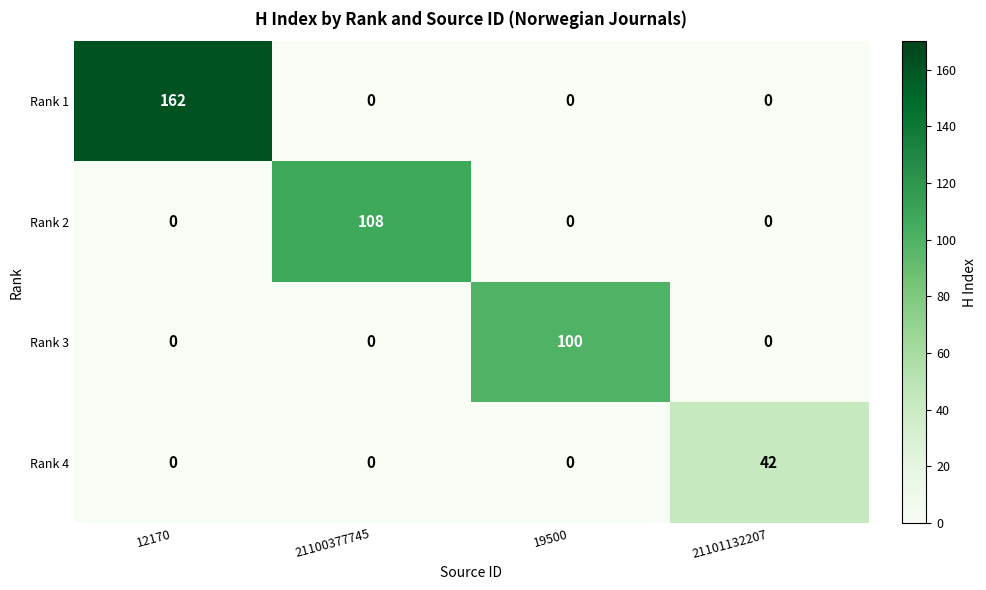

Is it true that Rank 3 equals 100 at 19500?

True